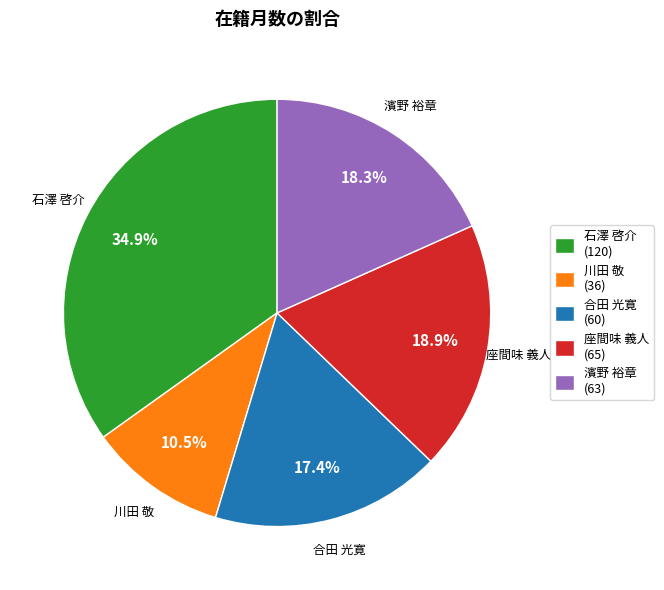

Which category has the smallest portion of the pie?

川田 敬